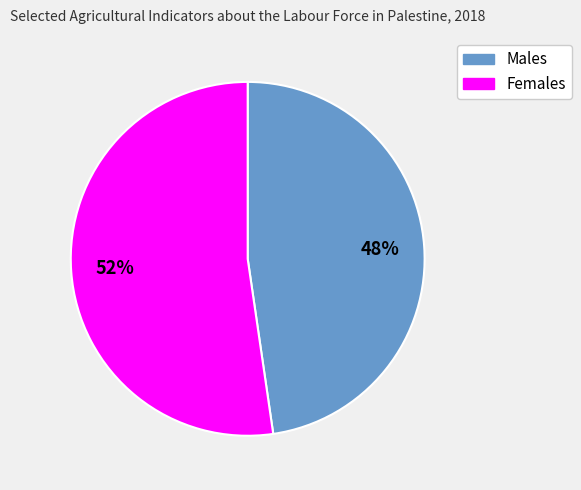

Is there any slice that represents more than half of the pie?

Yes